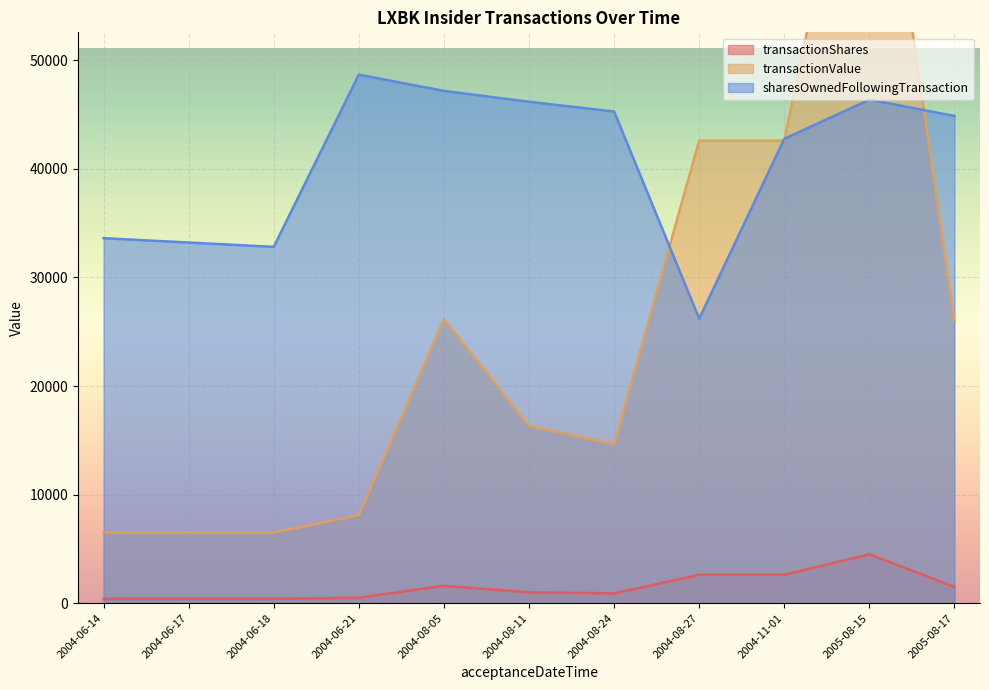

In transactionValue, how many points are higher than both neighbors (excluding endpoints)?

2